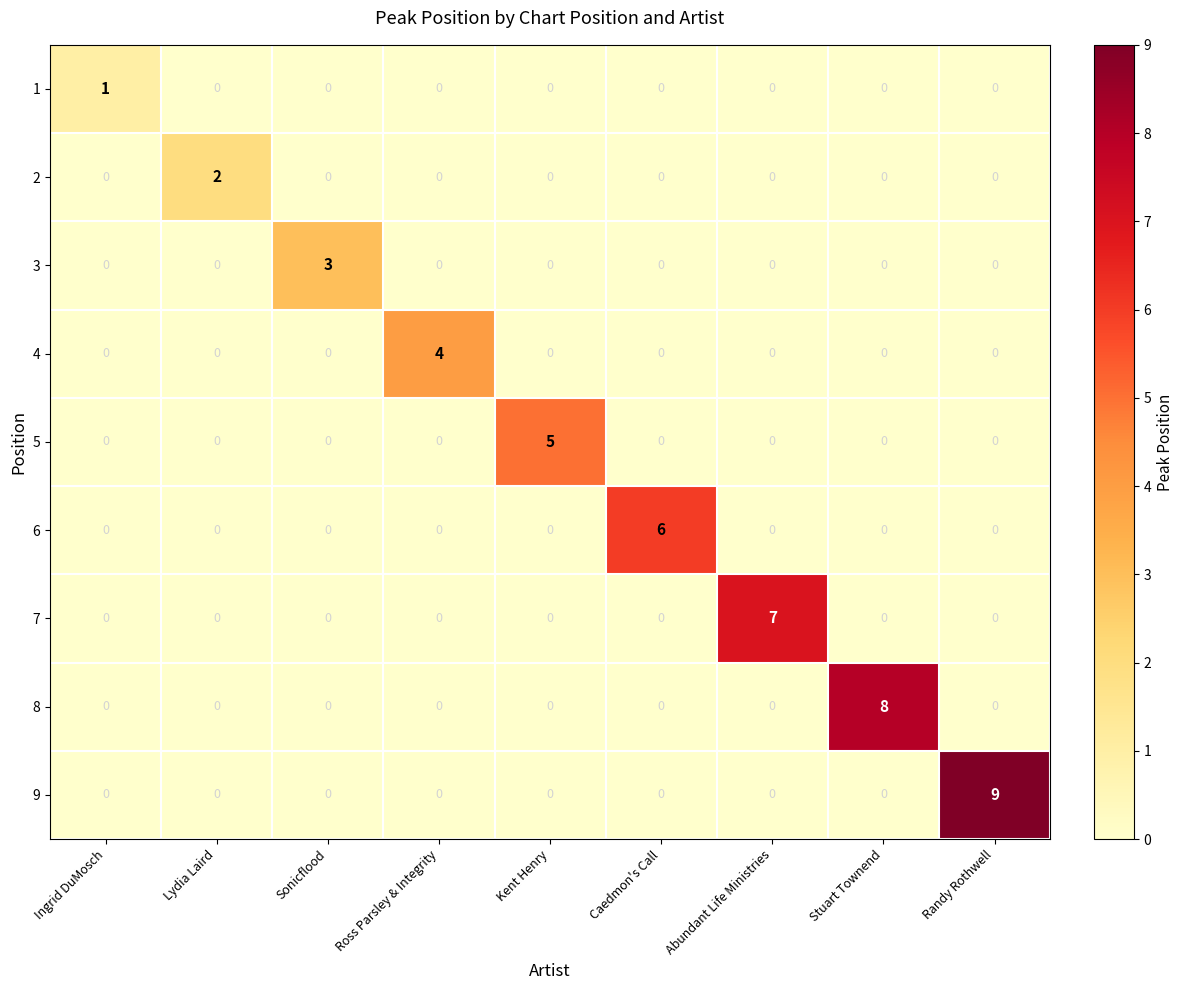

Which category has the highest value in the 5 series?

Kent Henry